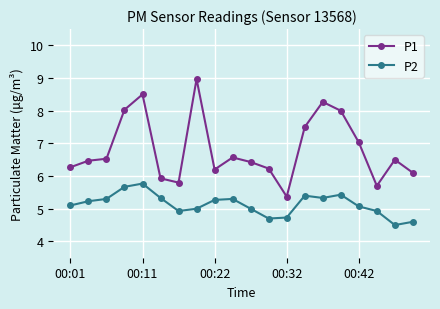

At how many categories does at least one series exceed 6?

16